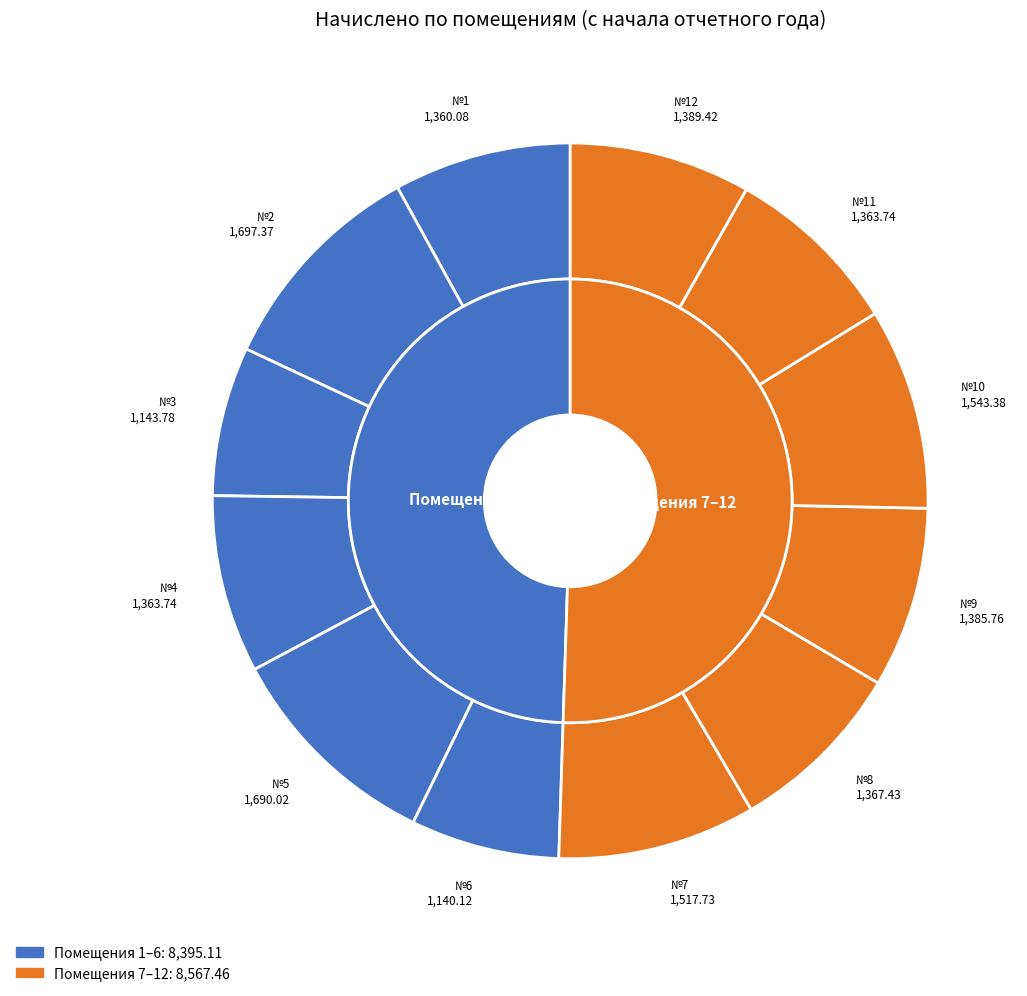

True or false: 12 accounts for 8% of the total.

True